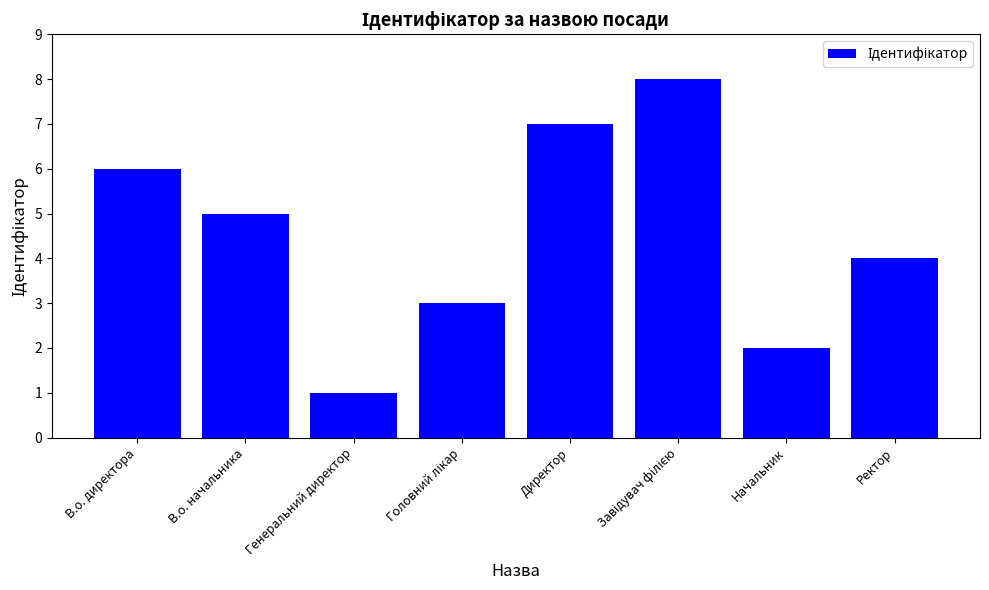

Which category has the lowest value across all series?

Генеральний директор